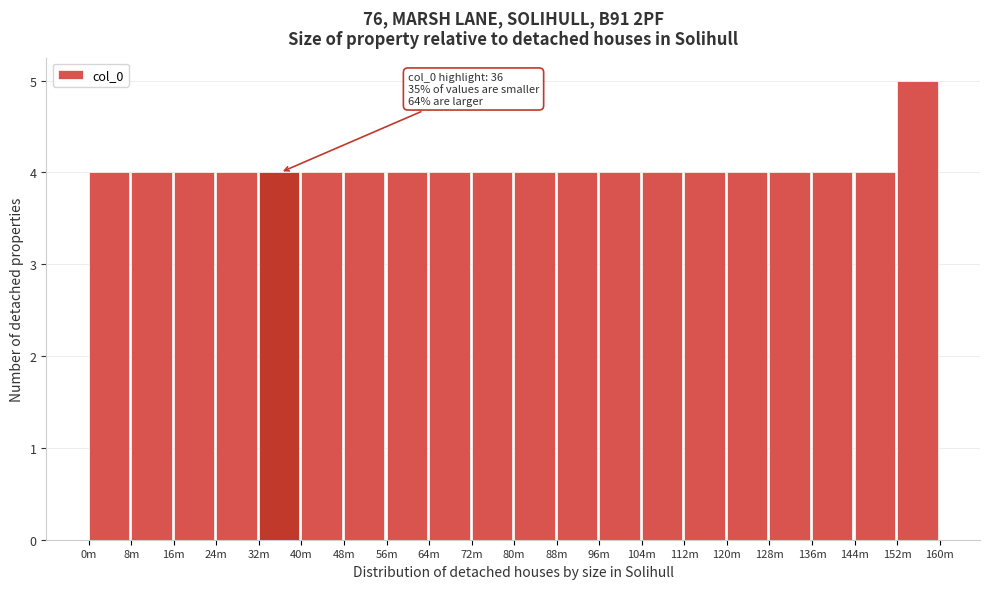

Reading left to right, list all the values displayed in this chart.

0m=4	8m=4	16m=4	24m=4	32m=4	40m=4	48m=4	56m=4	64m=4	72m=4	80m=4	88m=4	96m=4	104m=4	112m=4	120m=4	128m=4	136m=4	144m=4	152m=5